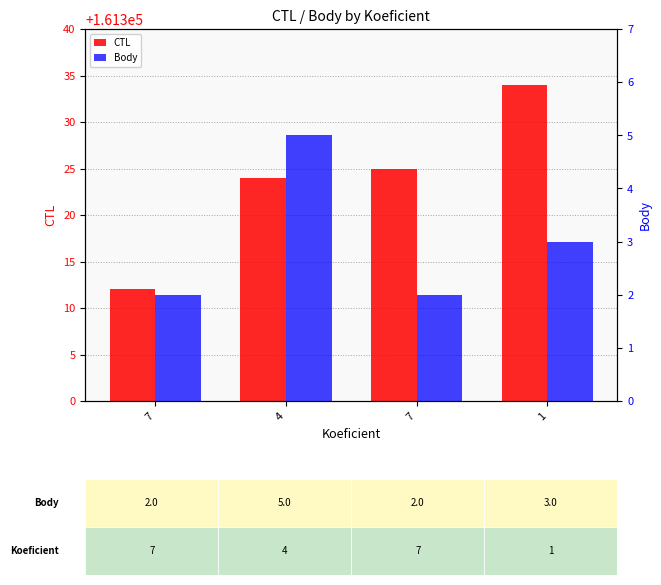

What is the difference between the CTL values at 7 and 1?

22